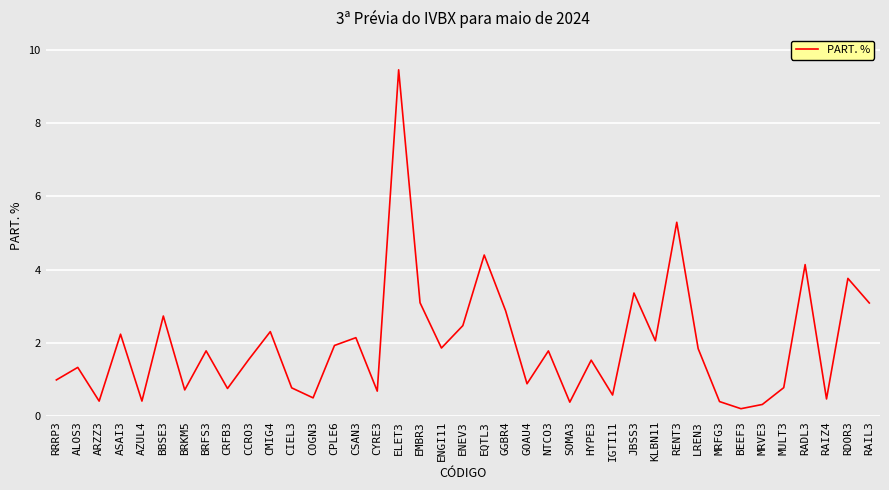

The chart shows a value of 0.7 at CYRE3. True or false?

True